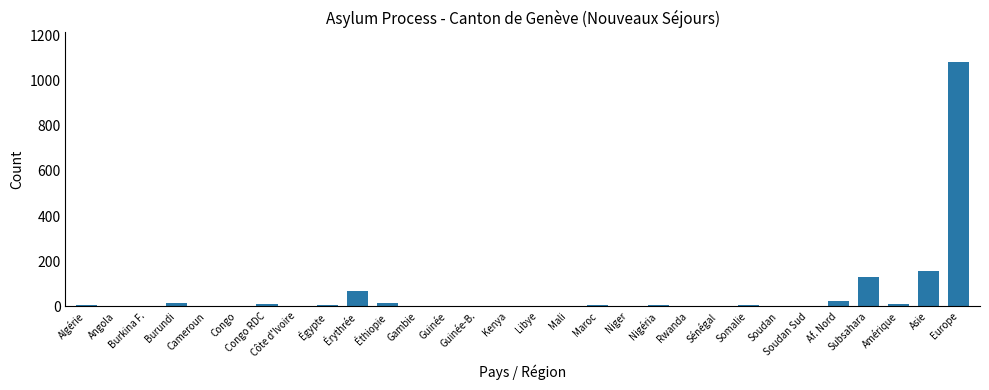

At which category does the chart reach its peak across all series?

Europe